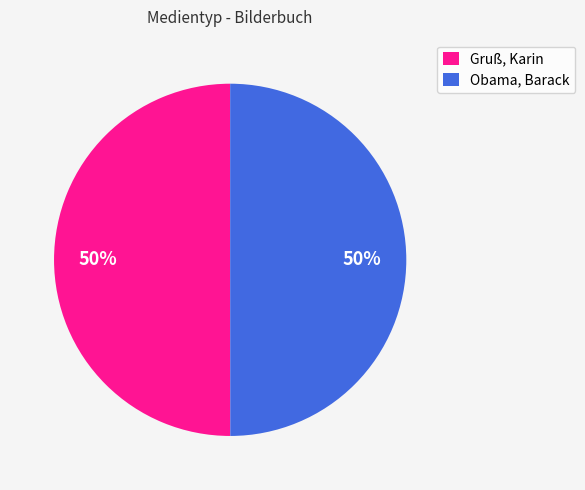

To the nearest percent, what is the combined percentage of Gruß, Karin and Obama, Barack?

100%